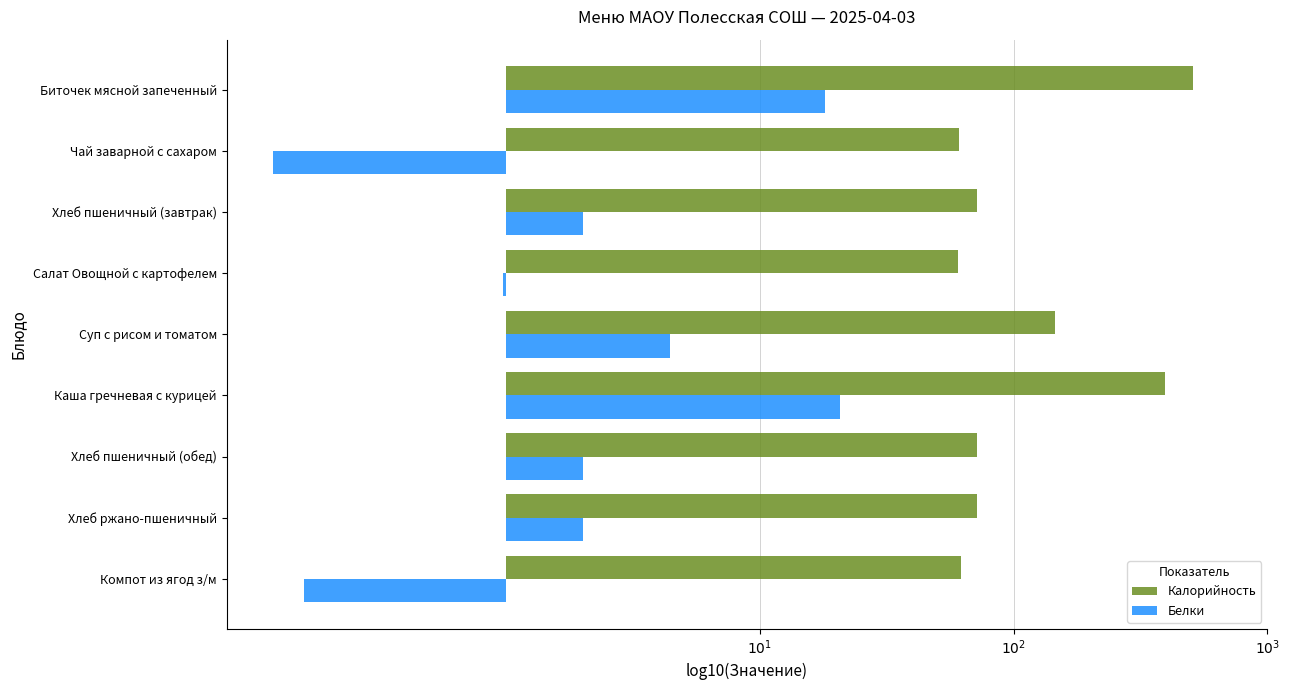

What are all the series names shown in the legend?

Калорийность, Белки